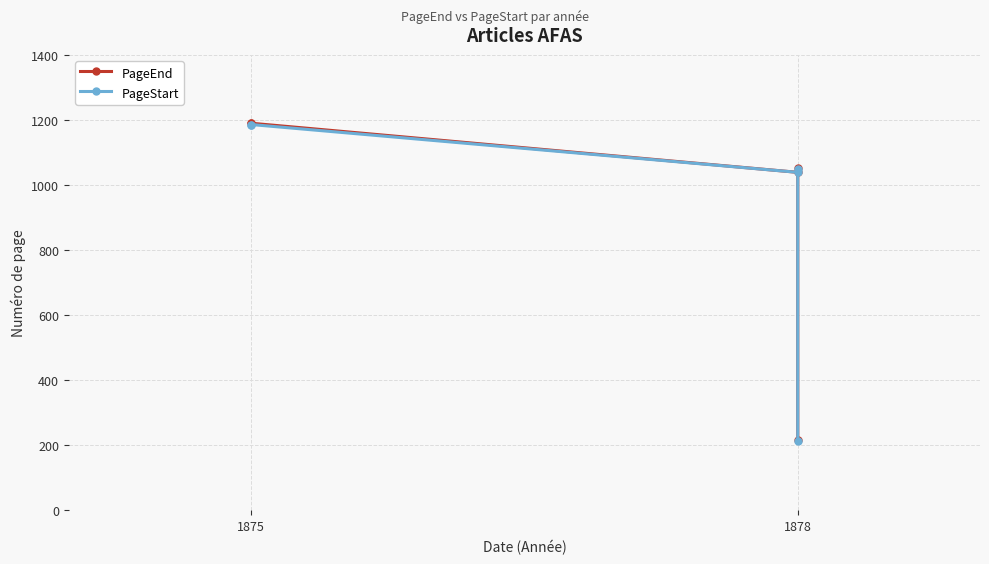

True or false: PageEnd has more than 0 interior local peaks.

True